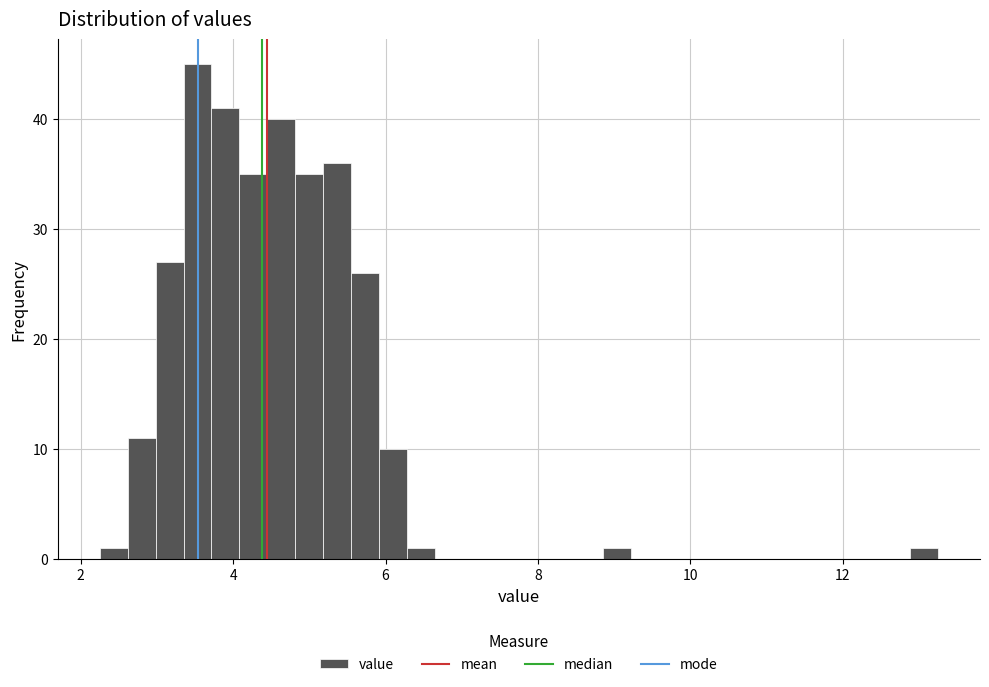

Read against the x-axis, roughly where is the centre of the tallest bar?

3.6